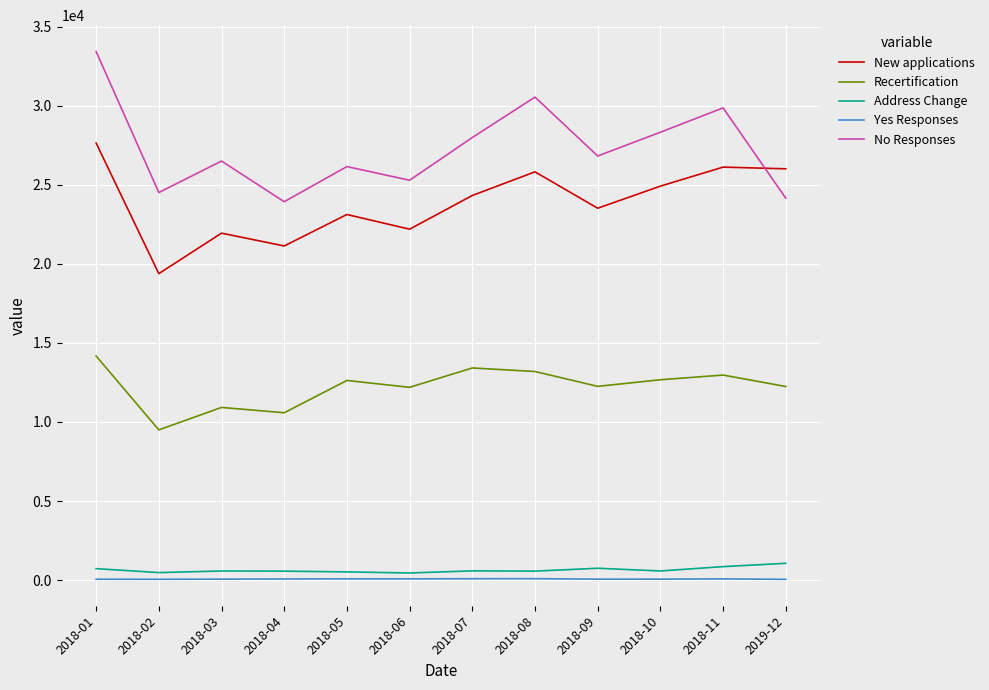

Does the chart display data point markers on the line(s)?

No